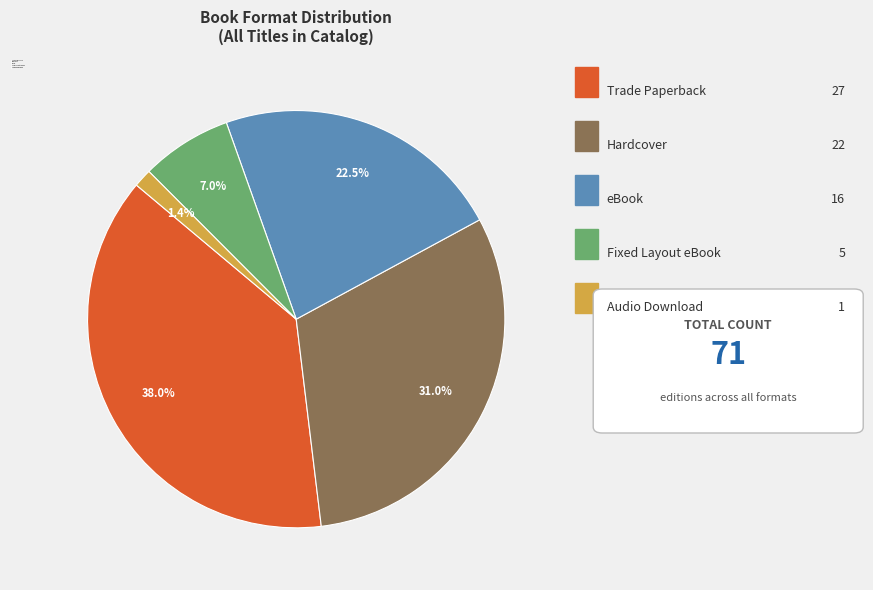

To the nearest percent, what percentage of the pie is Audio Download?

1%